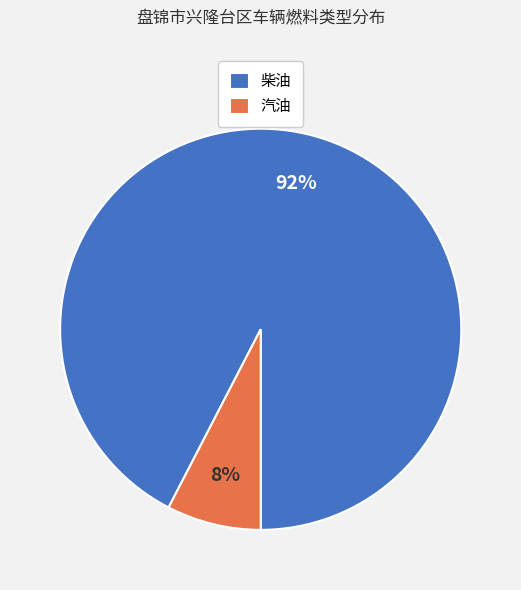

Rank the categories by value from highest to lowest.

柴油, 汽油